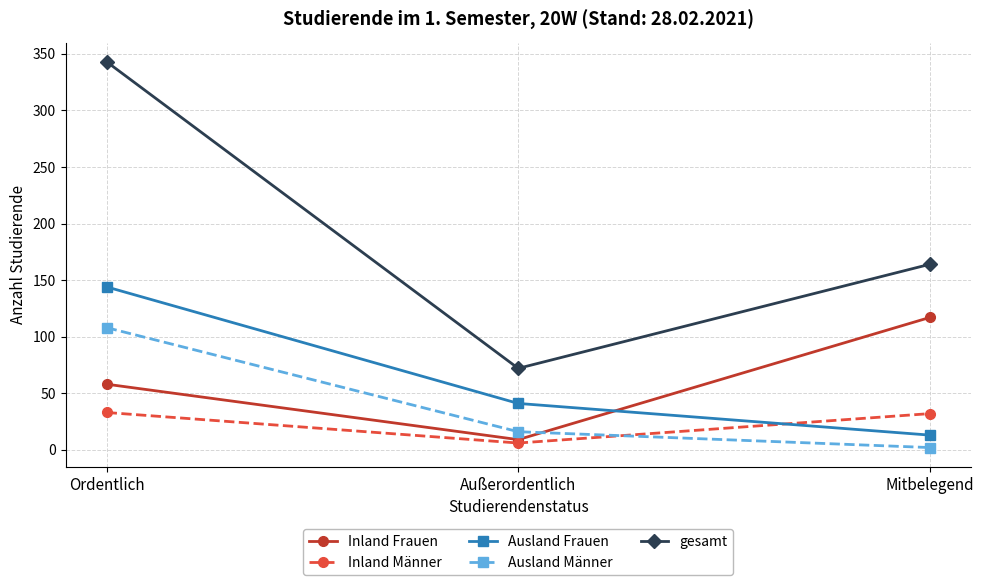

Does the chart display data point markers on the line(s)?

Yes